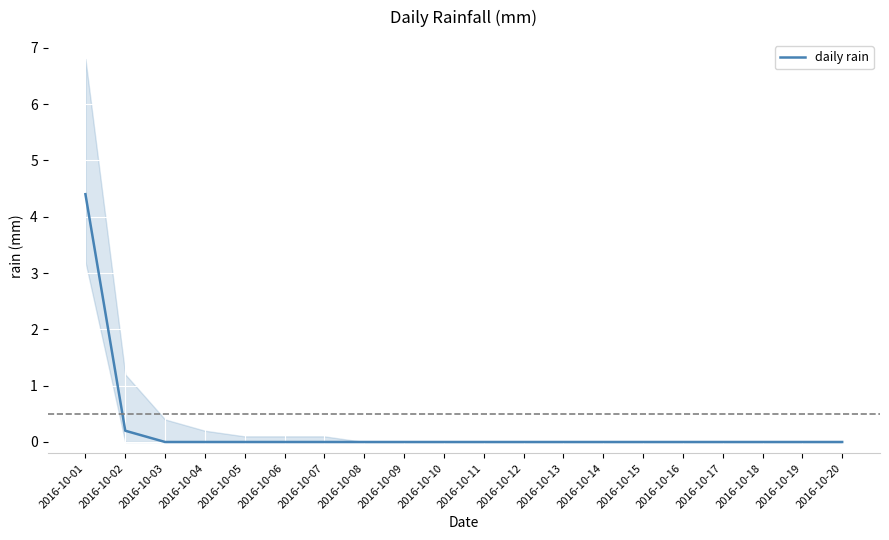

Rank the categories by value from highest to lowest.

2016-10-01, 2016-10-02, 2016-10-03, 2016-10-04, 2016-10-05, 2016-10-06, 2016-10-07, 2016-10-08, 2016-10-09, 2016-10-10, 2016-10-11, 2016-10-12, 2016-10-13, 2016-10-14, 2016-10-15, 2016-10-16, 2016-10-17, 2016-10-18, 2016-10-19, 2016-10-20